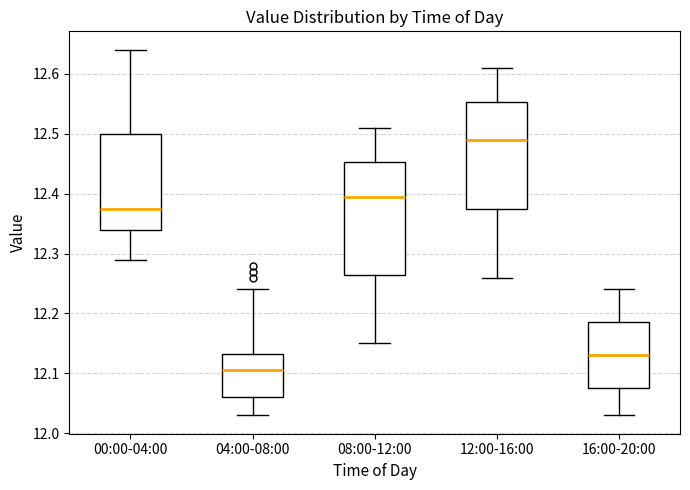

Reading left to right, read every box against the y-axis: the position of its median line, the range the box covers, and the ends of its whiskers. The values are not printed on the chart, so give them approximately, as read against the axis.

00:00-04:00: median 12.38, box 12.34 to 12.50, whiskers 12.29 to 12.64
04:00-08:00: median 12.11, box 12.06 to 12.13, whiskers 12.03 to 12.24
08:00-12:00: median 12.40, box 12.27 to 12.45, whiskers 12.15 to 12.51
12:00-16:00: median 12.49, box 12.38 to 12.55, whiskers 12.26 to 12.61
16:00-20:00: median 12.13, box 12.08 to 12.19, whiskers 12.03 to 12.24